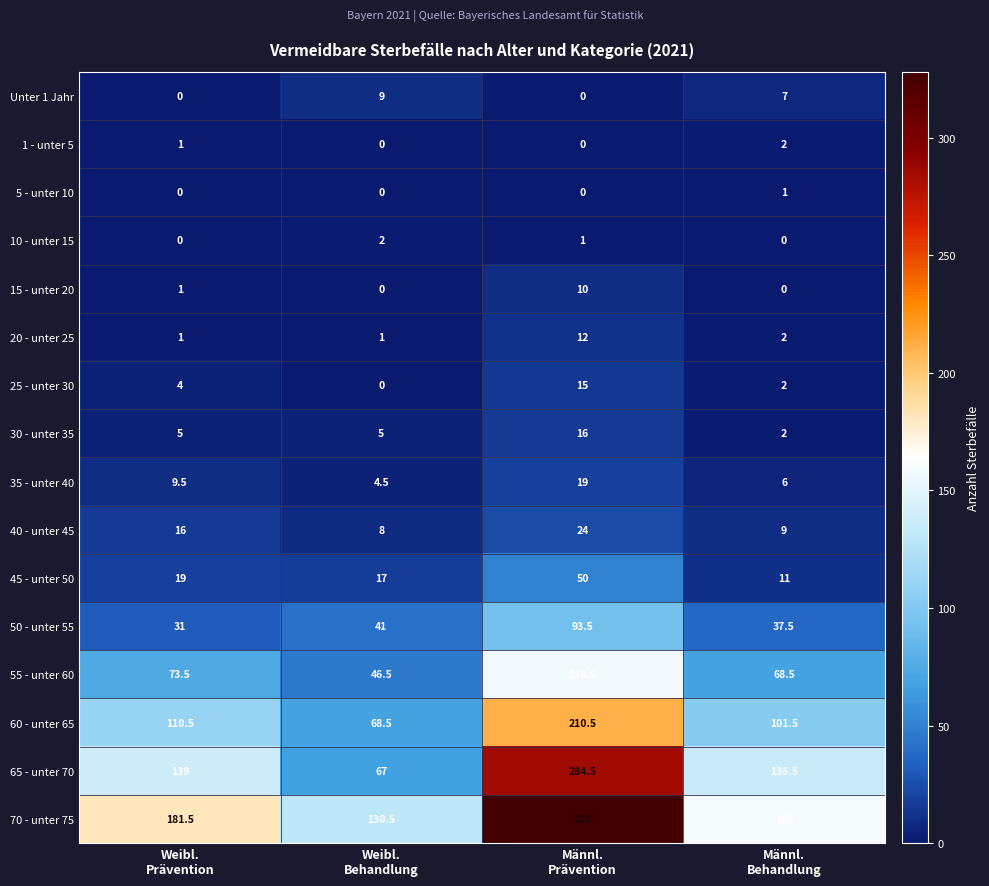

What is the spread (max minus min) of values at Männl.
Prävention?

328.0